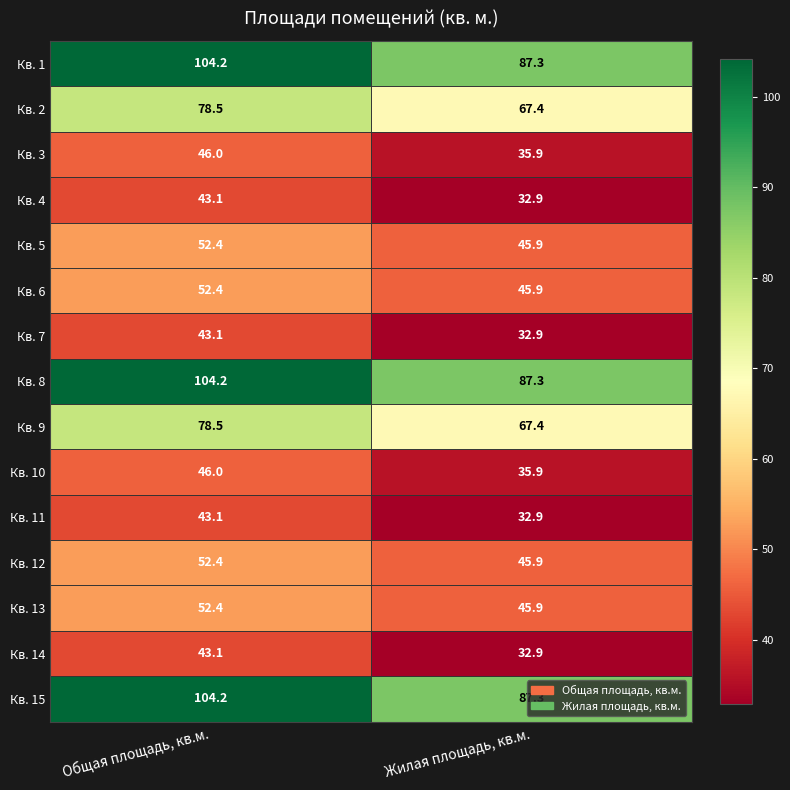

Count the number of data series in this chart.

15